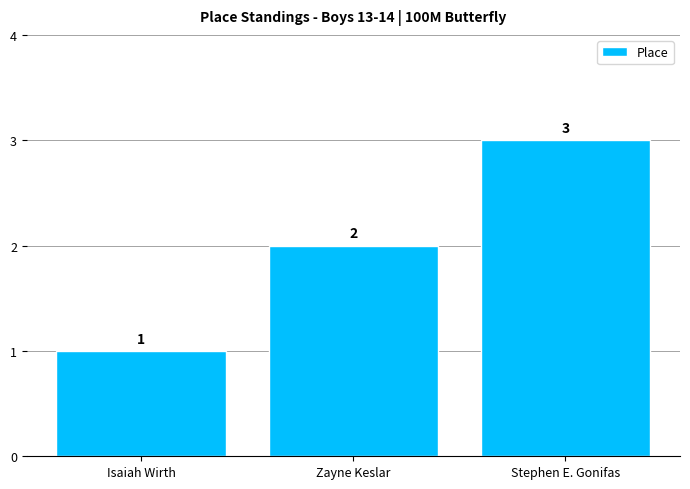

What is the smallest value displayed?

1